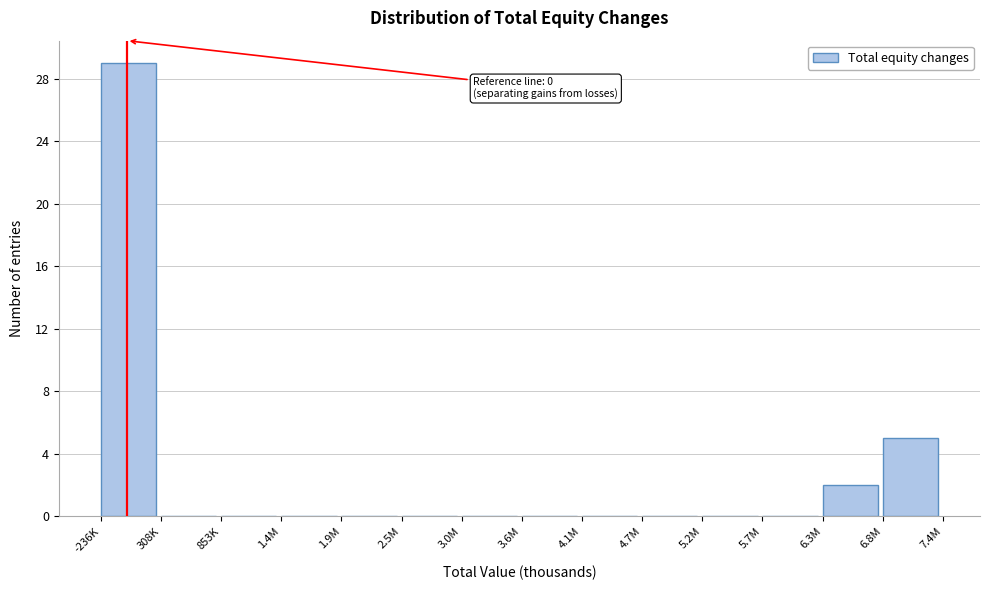

Reading right to left, what are all the values shown in this chart?

6.8M=5	6.3M=2	5.7M=0	5.2M=0	4.7M=0	4.1M=0	3.6M=0	3.0M=0	2.5M=0	1.9M=0	1.4M=0	853K=0	308K=0	-236K=29